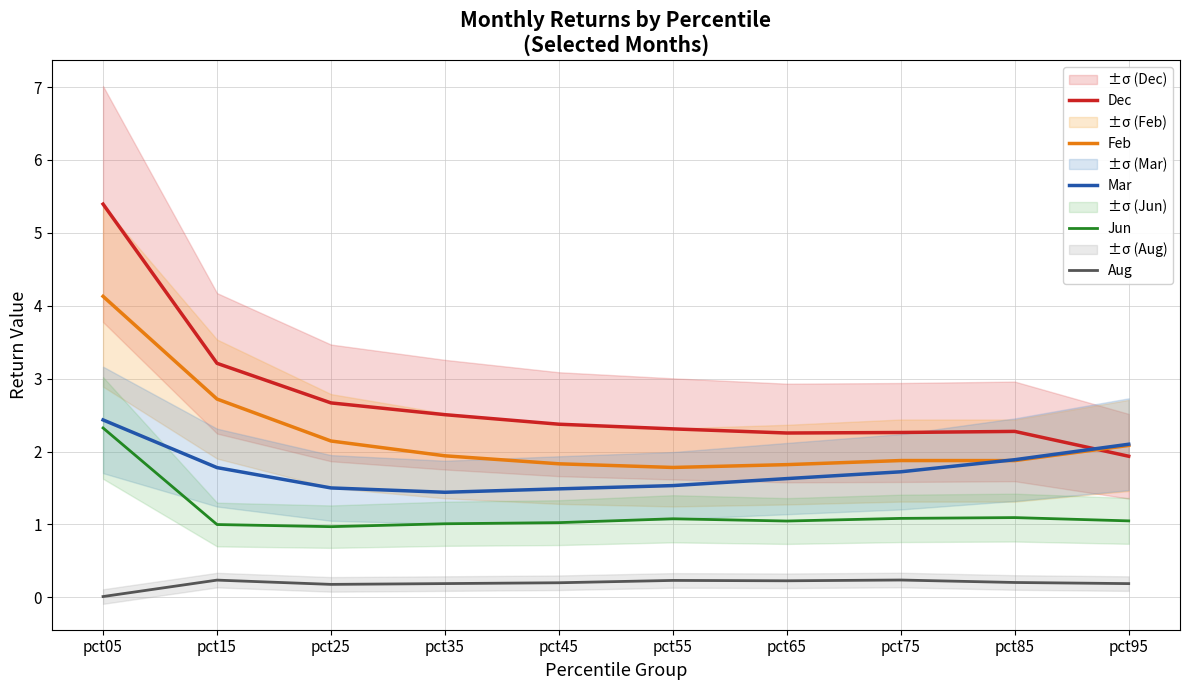

Between pct75 and pct15, which is larger?

pct15